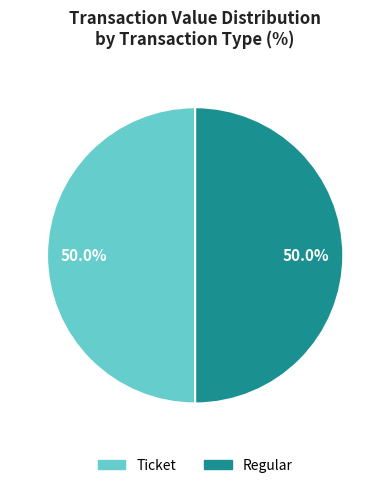

What is the ratio of the value at Ticket to the value at Regular?

1.0